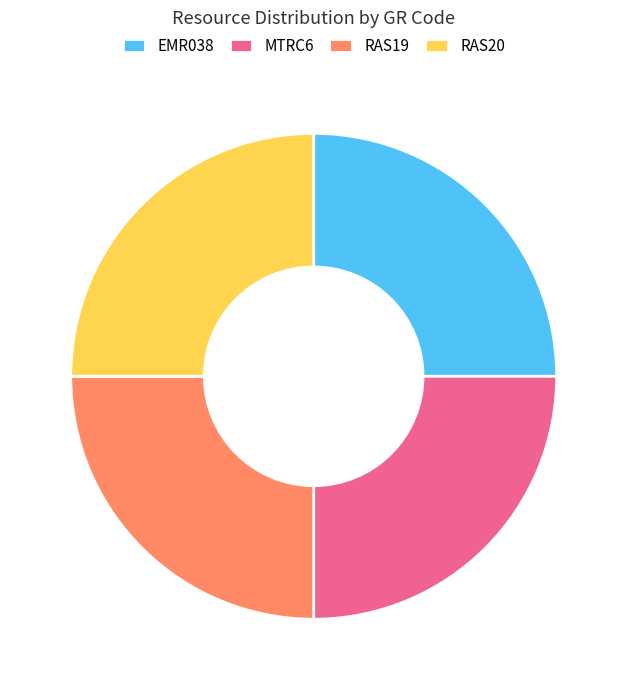

Approximately how many times larger is the value at EMR038 compared to RAS20?

1.0